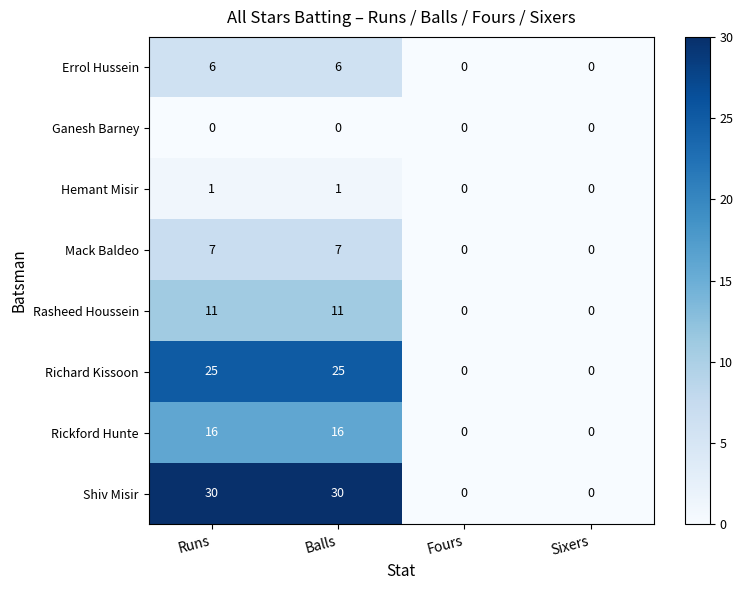

What is the difference between the maximum and minimum values in the Rasheed Houssein series?

11